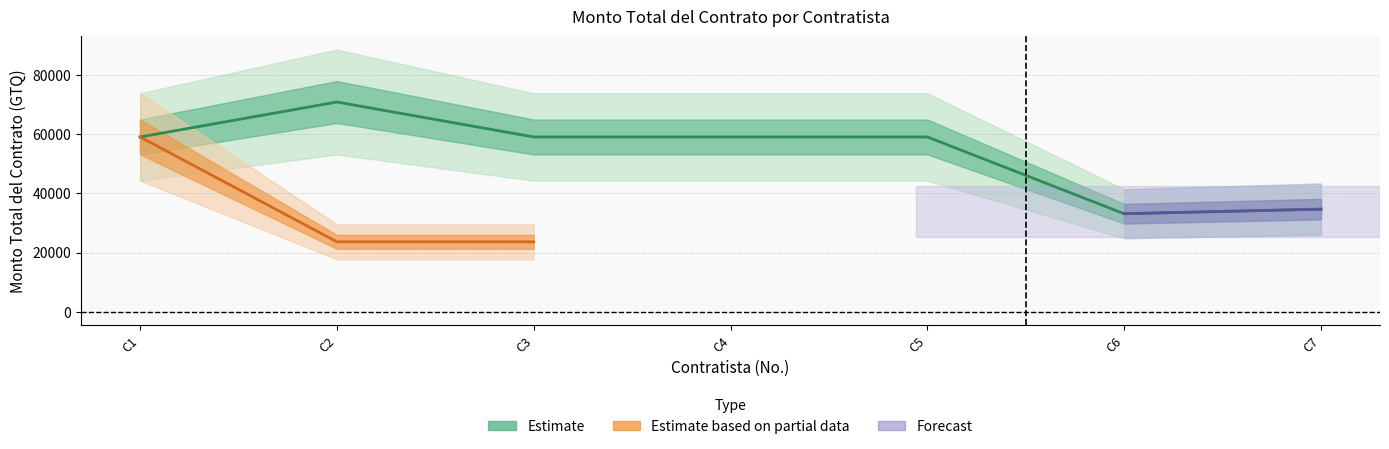

Reading left to right, what are all the values shown in this chart?

59032.3	70838.7	59032.3	59032.3	59032.3	33103.4	34655.2